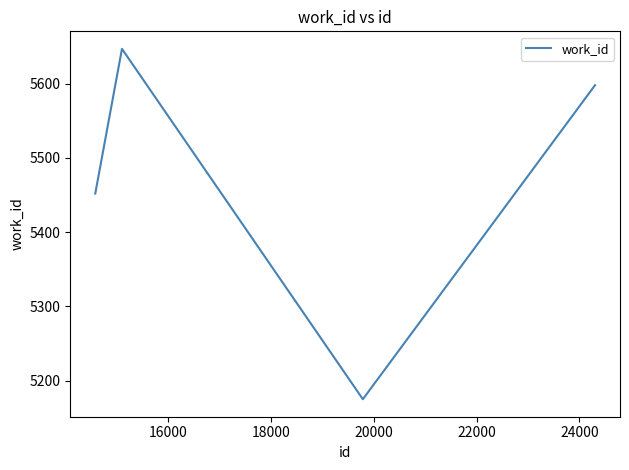

What is the minimum value shown in the chart?

5175